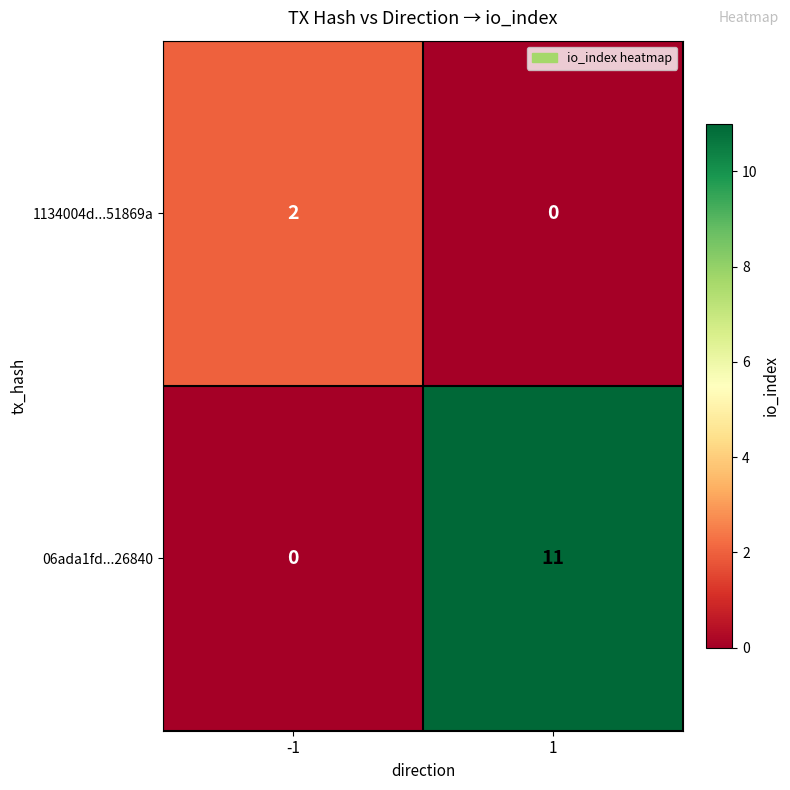

Reading left to right, transcribe all the data shown in this chart.

1134004d...51869a: 2	0
06ada1fd...26840: 0	11